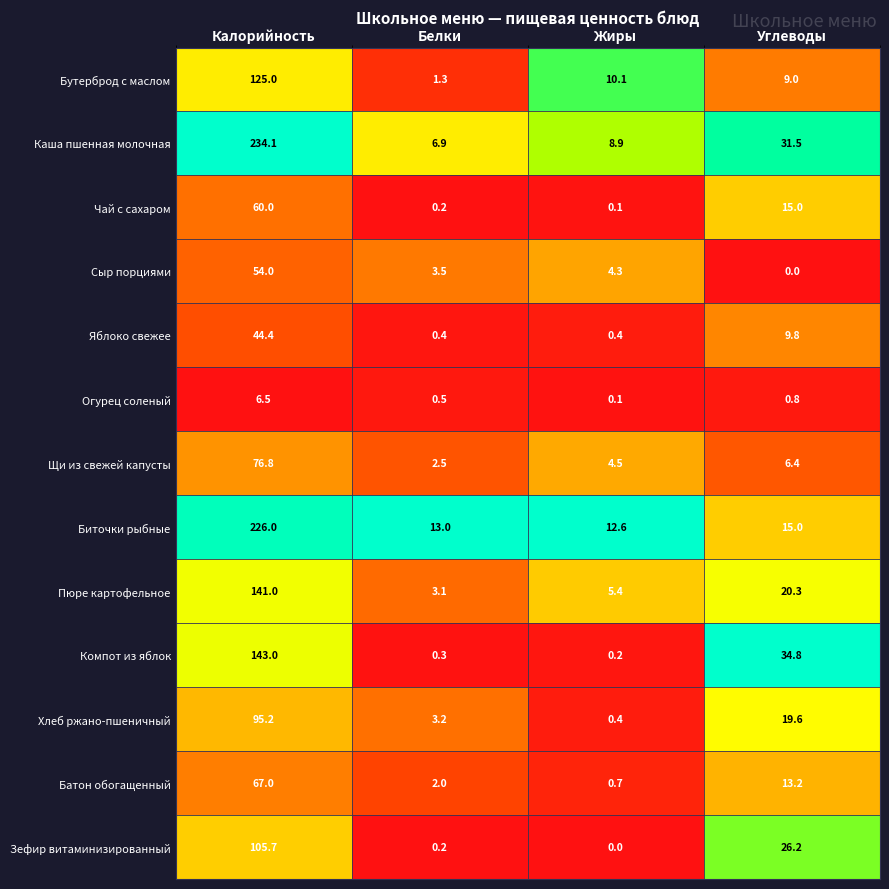

Which category has the highest value across all series?

Калорийность